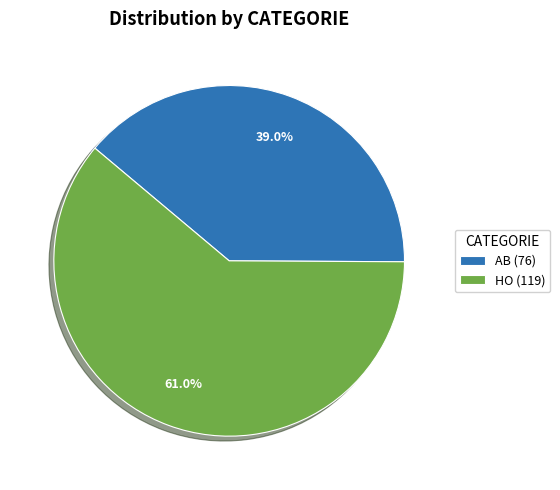

How many segments does this pie chart have?

2